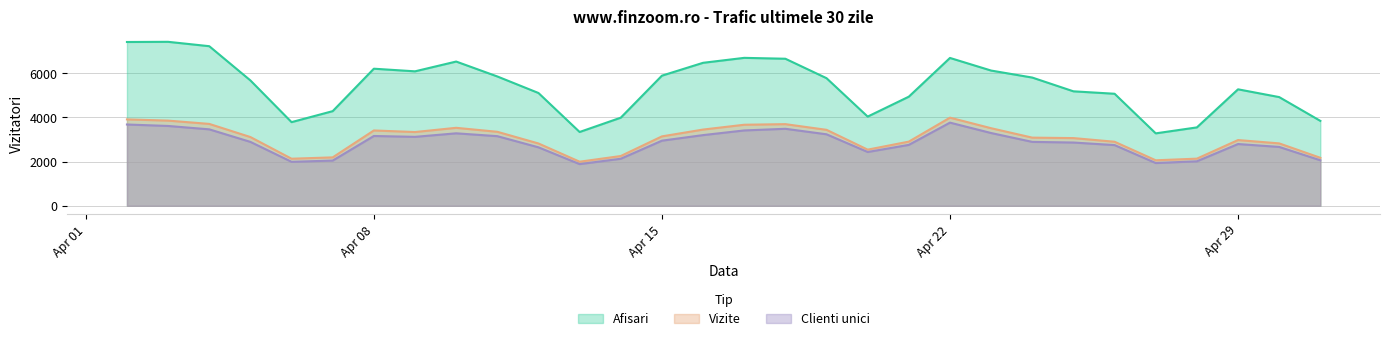

Is the value of Afisari at 2024.4.11 greater than the value of Vizite at 2024.4.6?

Yes